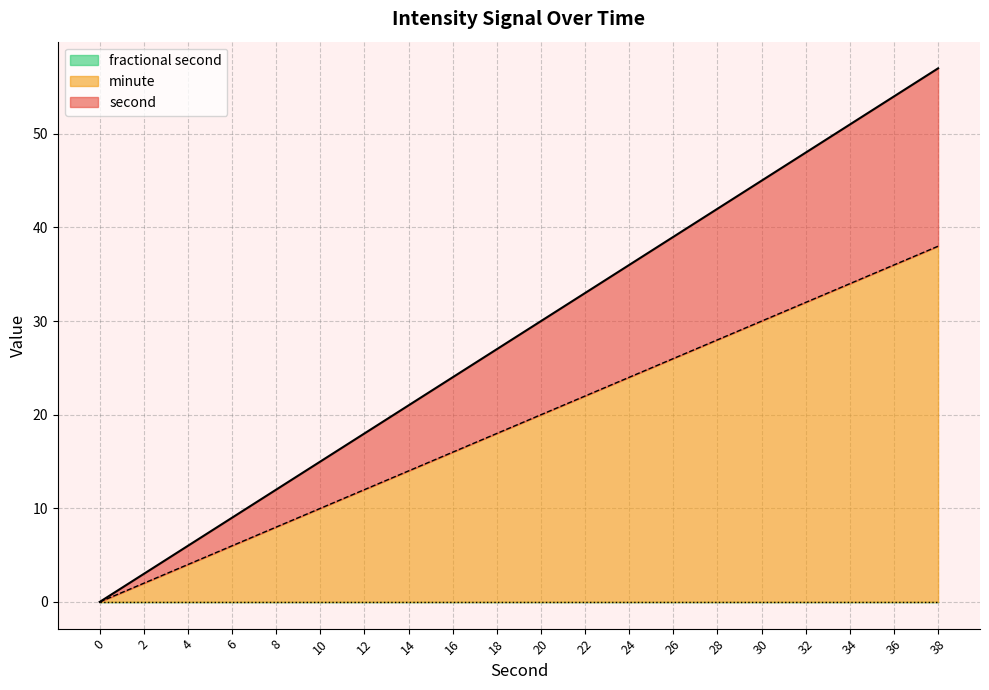

The fractional second series shows 0 at 18. True or false?

True